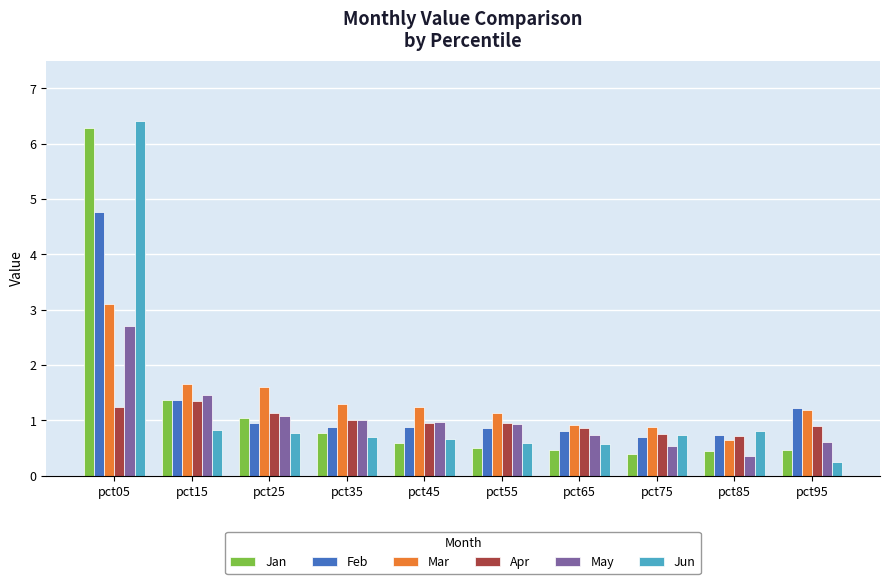

Is it true that Jun equals 0.7 at pct35?

True